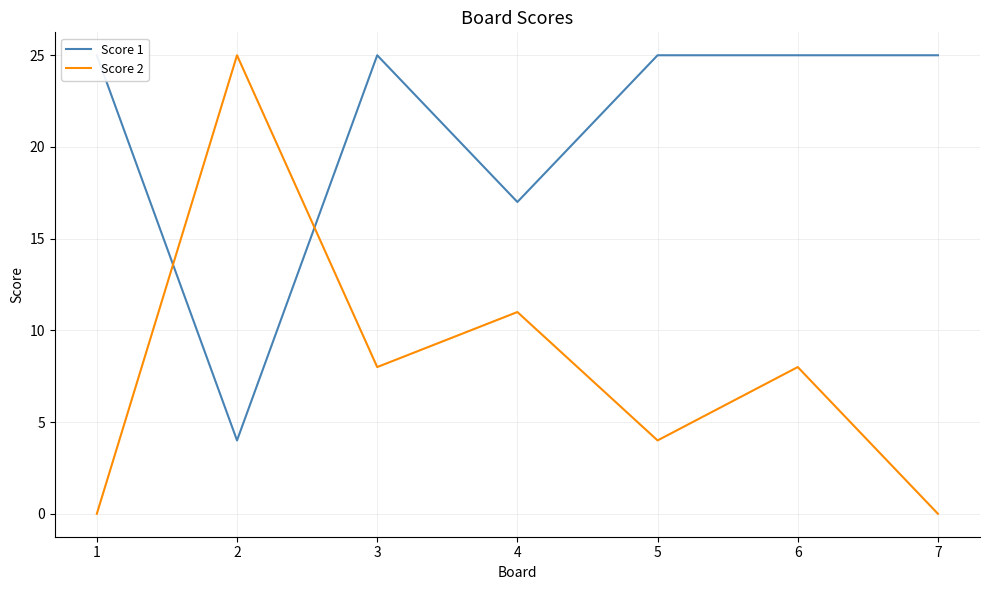

How many times do Score 2 and Score 1 cross each other?

2